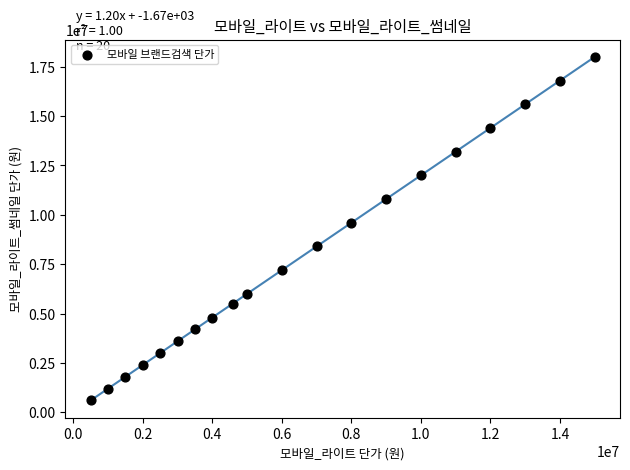

What Y value in the scatter plot is closest to 9300000?

9600000